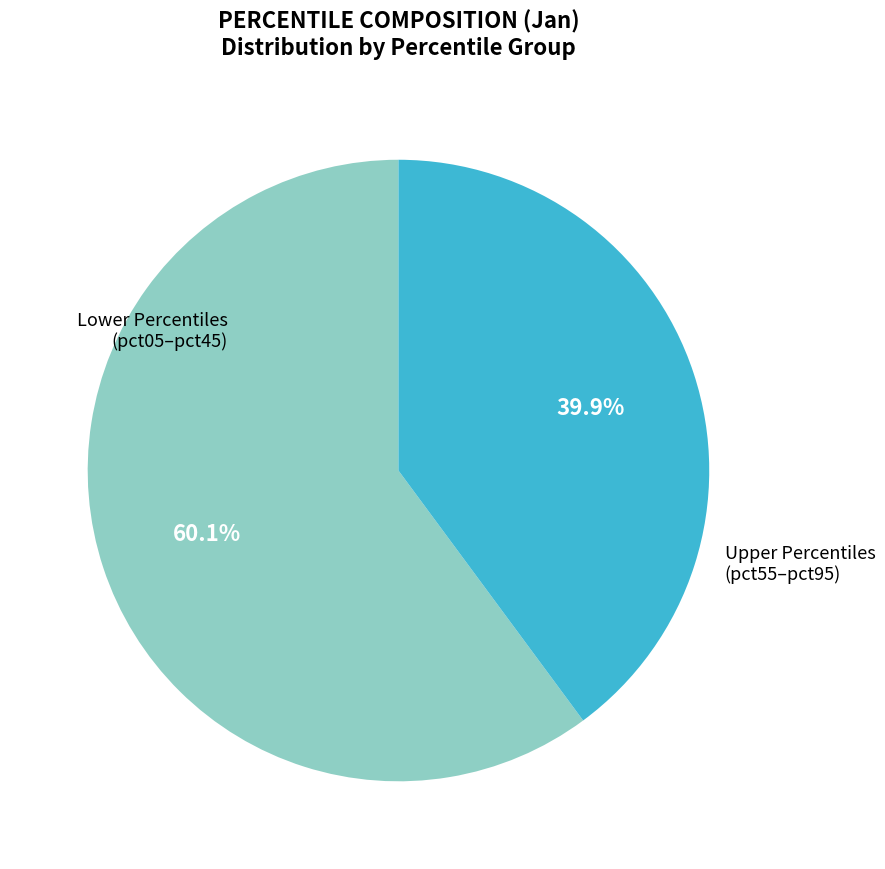

Which has a higher value, Lower Percentiles (pct05–pct45) or Upper Percentiles (pct55–pct95)?

Lower Percentiles (pct05–pct45)